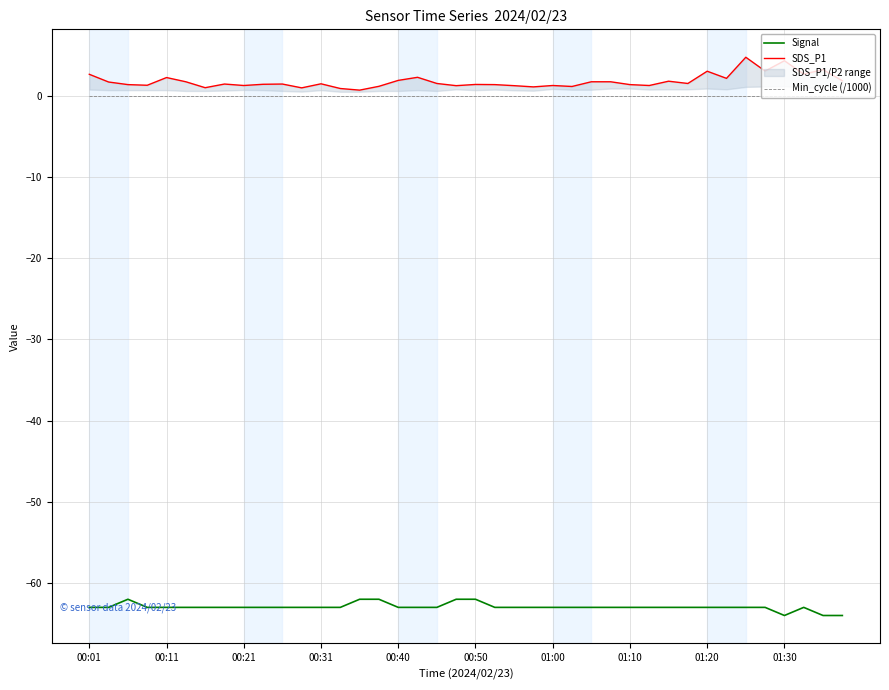

True or false: Signal and Min_cycle (/1000) cross at least once.

False